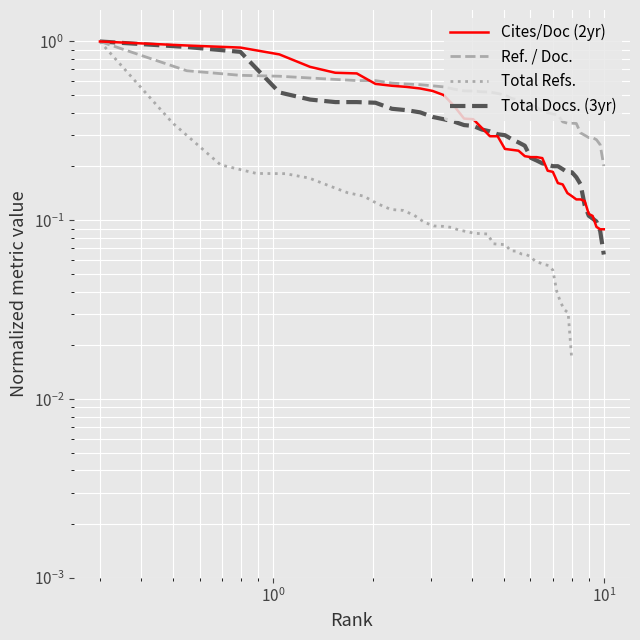

Is the value of Total Docs. (3yr) at 37 greater than the value of Total Refs. at 38?

Yes